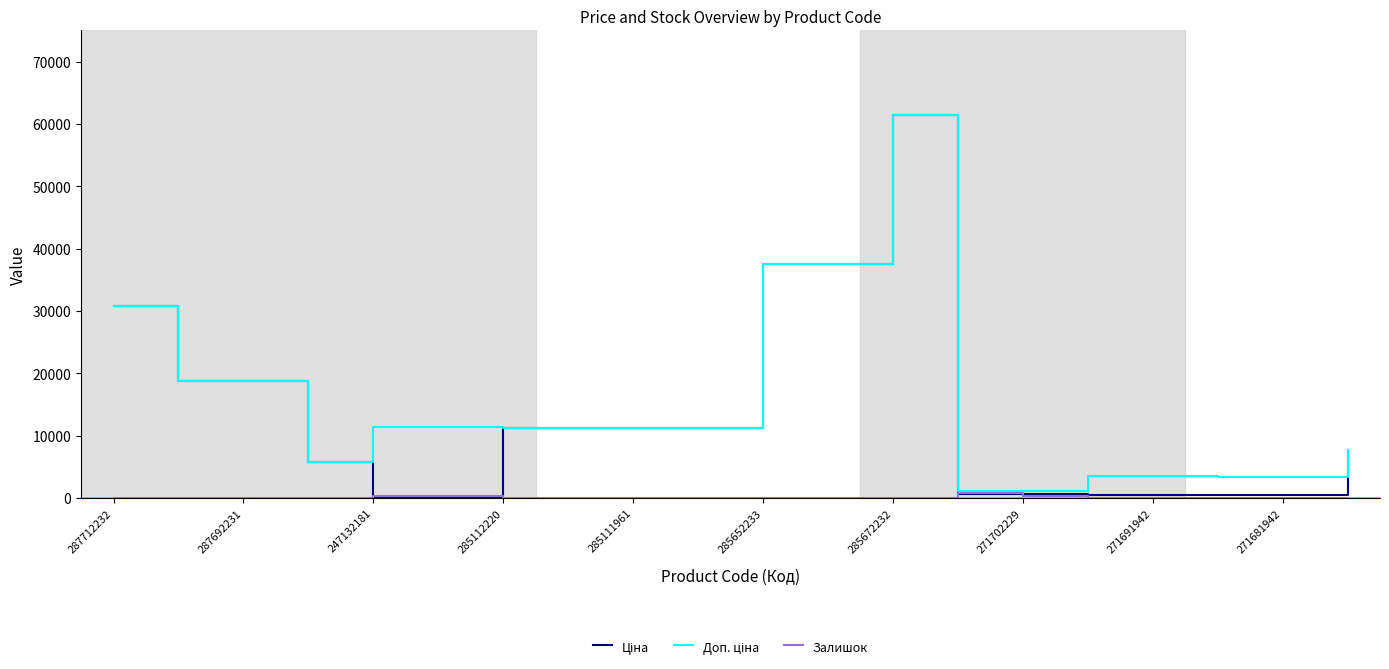

What is the greatest value displayed?

61434.3